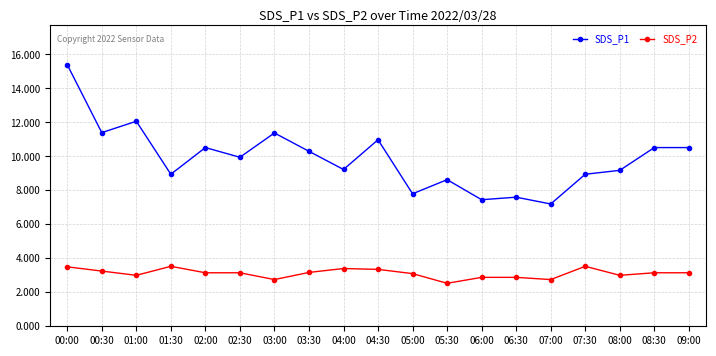

At 02:00, list the series in order from smallest to largest.

SDS_P2, SDS_P1